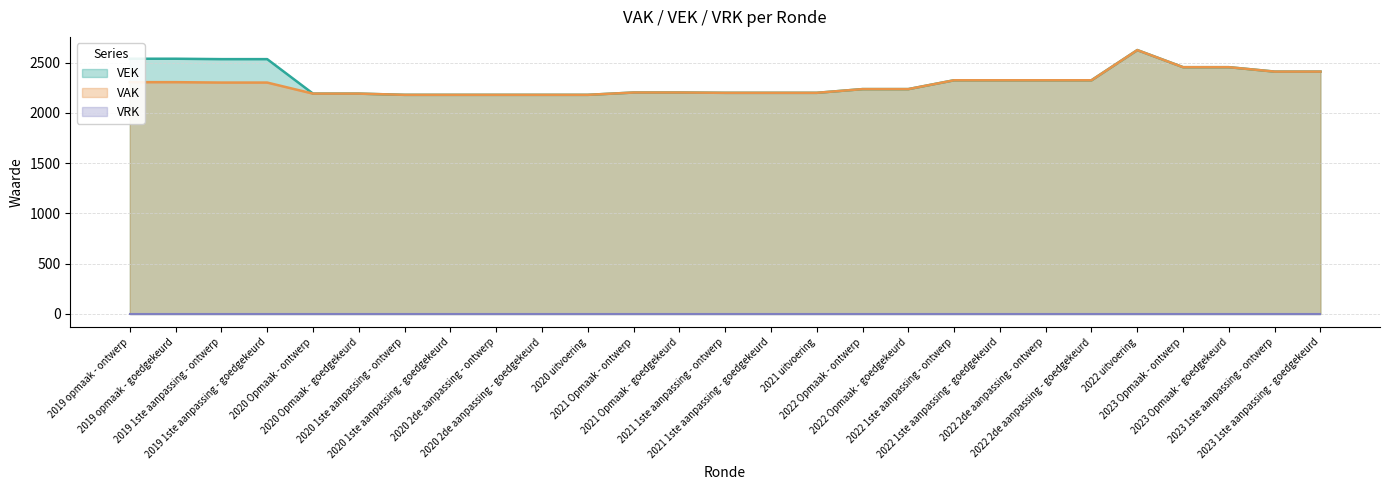

True or false: VAK and VEK cross at least once.

False